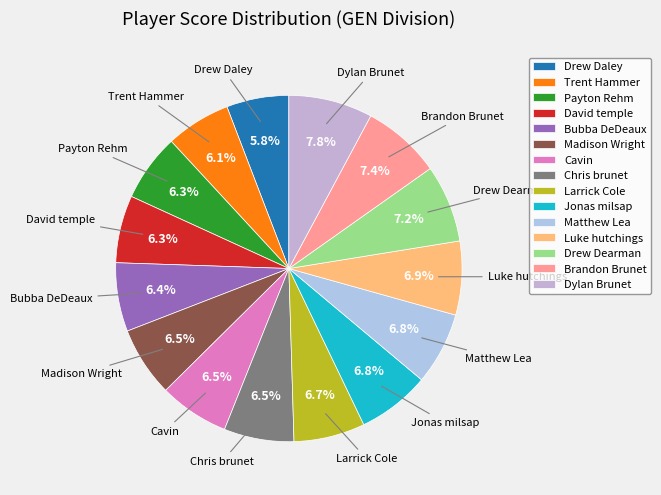

Approximately how many times larger is the value at Trent Hammer compared to David temple?

1.0